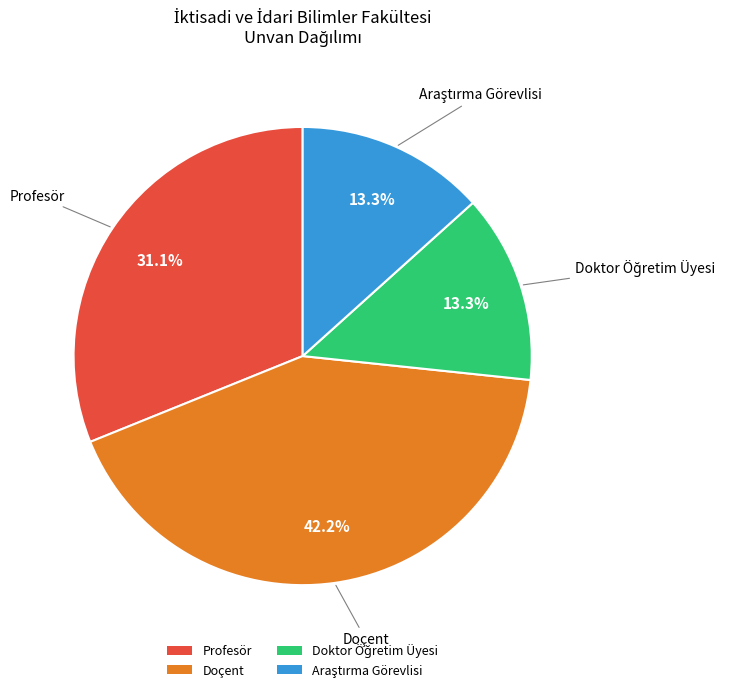

To the nearest percent, what is the average slice percentage?

25%